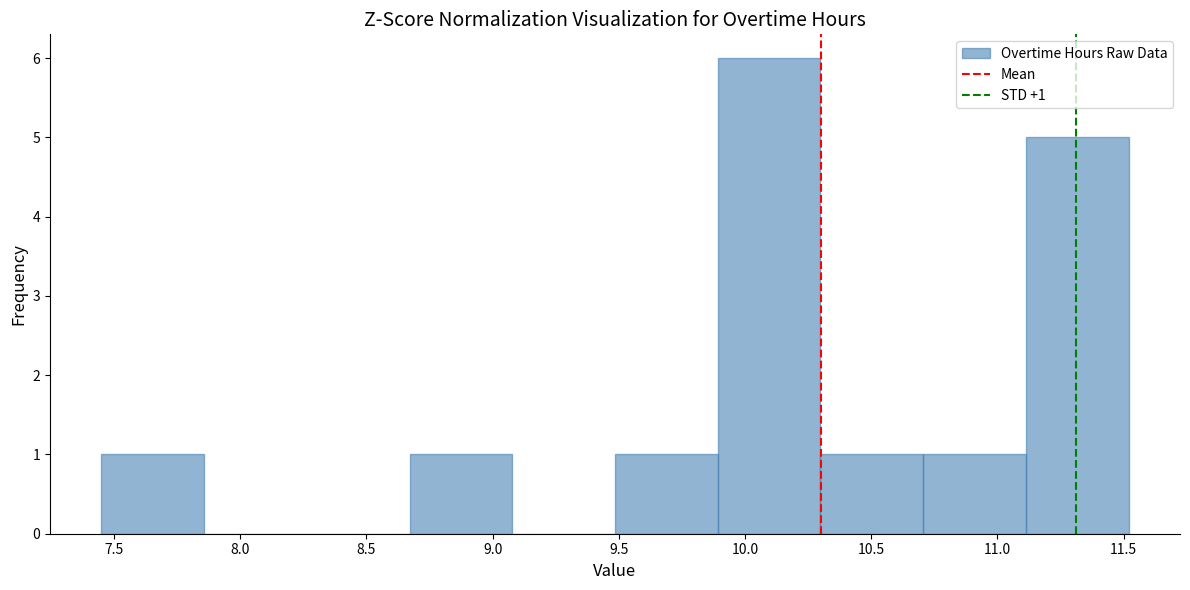

Which range on the x-axis has the tallest bar?

9.90 to 10.30